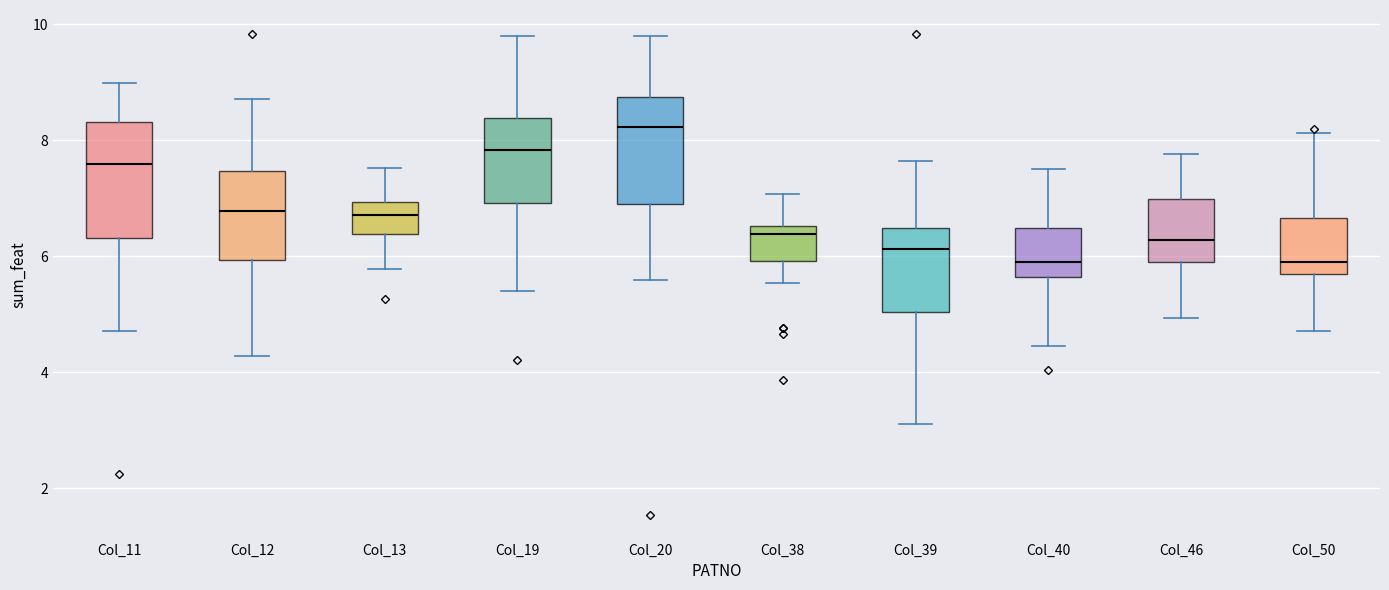

Reading left to right, read every box against the y-axis: the position of its median line, the range the box covers, and the ends of its whiskers. The values are not printed on the chart, so give them approximately, as read against the axis.

Col_11: median 7.6, box 6.4 to 8.4, whiskers 4.8 to 9.0
Col_12: median 6.8, box 6.0 to 7.4, whiskers 4.2 to 8.8
Col_13: median 6.8, box 6.4 to 7.0, whiskers 5.8 to 7.6
Col_19: median 7.8, box 7.0 to 8.4, whiskers 5.4 to 9.8
Col_20: median 8.2, box 7.0 to 8.8, whiskers 5.6 to 9.8
Col_38: median 6.4, box 6.0 to 6.6, whiskers 5.6 to 7.0
Col_39: median 6.2, box 5.0 to 6.4, whiskers 3.2 to 7.6
Col_40: median 5.8, box 5.6 to 6.4, whiskers 4.4 to 7.6
Col_46: median 6.2, box 5.8 to 7.0, whiskers 5.0 to 7.8
Col_50: median 6.0, box 5.6 to 6.6, whiskers 4.8 to 8.2